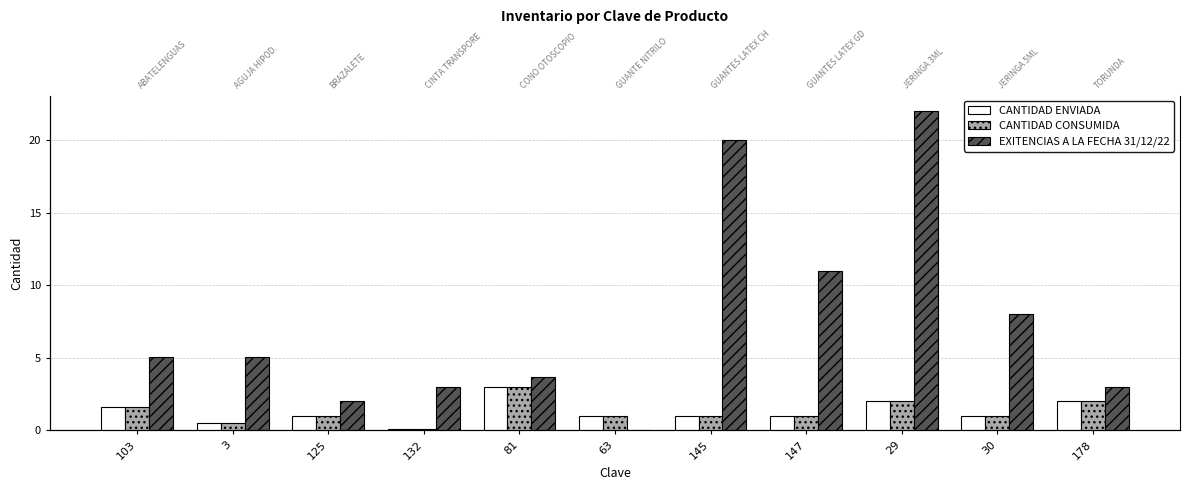

Rank the series at 29 from highest to lowest value.

EXITENCIAS A LA FECHA 31/12/22, CANTIDAD ENVIADA, CANTIDAD CONSUMIDA